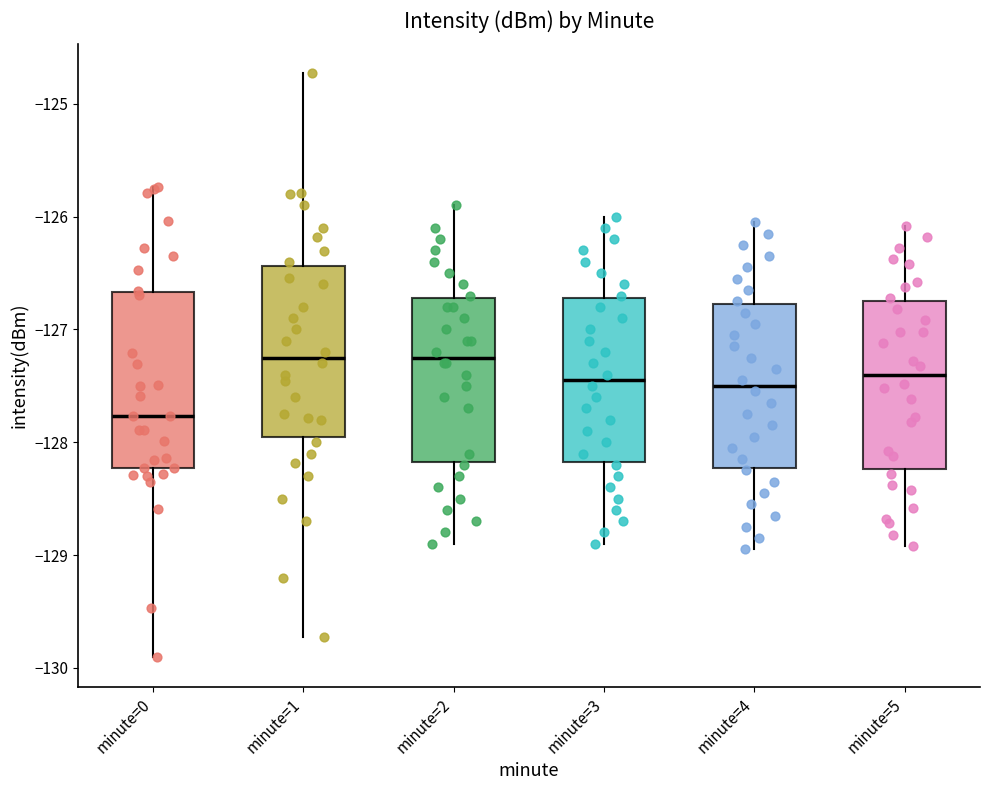

Reading left to right, transcribe this box plot: for each box, give where its median line is, the range the box spans, and where its two whiskers end, as read against the y-axis. The values are not printed on the chart, so give them approximately, as read against the axis.

minute=0: median -127.8, box -128.2 to -126.7, whiskers -129.9 to -125.7
minute=1: median -127.2, box -127.9 to -126.4, whiskers -129.7 to -124.7
minute=2: median -127.2, box -128.2 to -126.7, whiskers -128.9 to -125.9
minute=3: median -127.4, box -128.2 to -126.7, whiskers -128.9 to -126.0
minute=4: median -127.5, box -128.2 to -126.8, whiskers -128.9 to -126.0
minute=5: median -127.4, box -128.2 to -126.7, whiskers -128.9 to -126.1